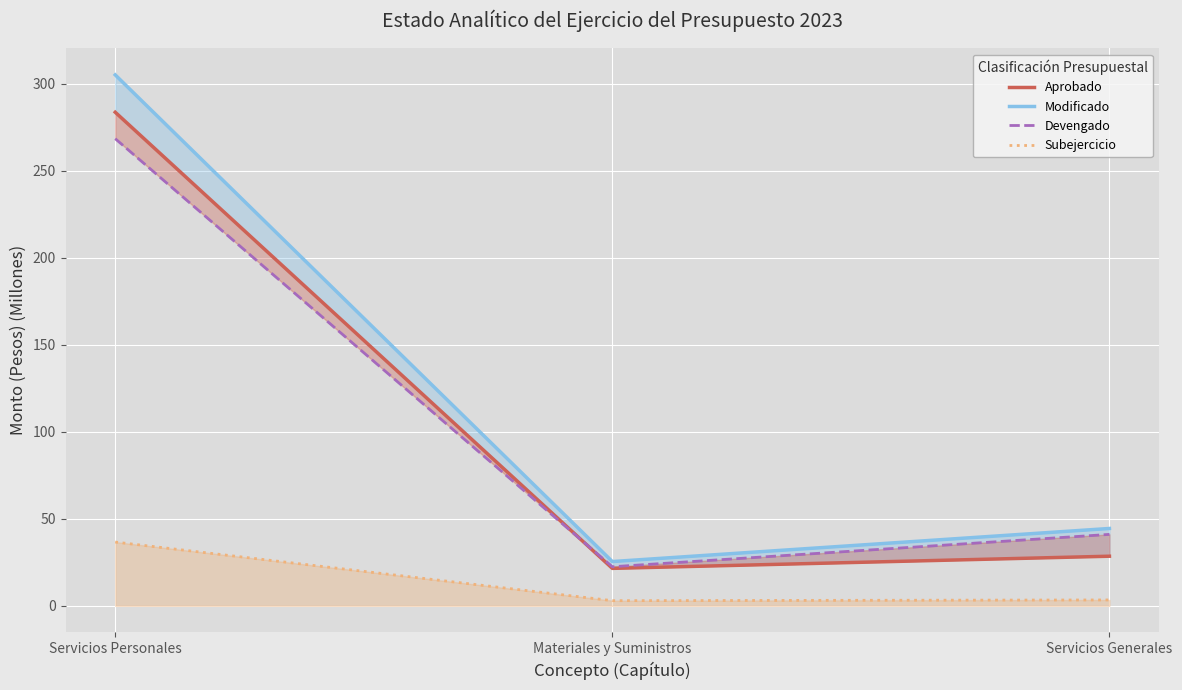

What is the spread (max minus min) of values at Servicios Personales?

268.4